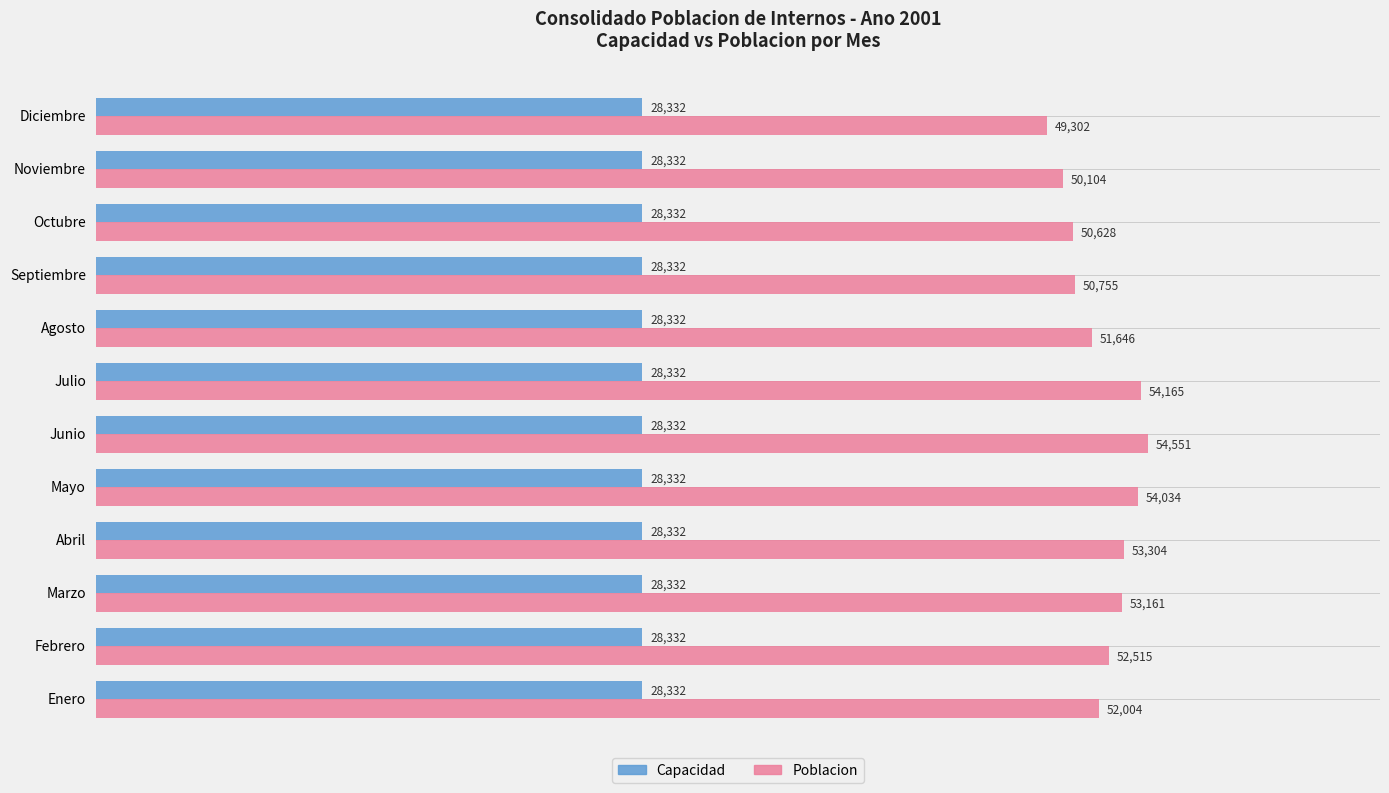

The value of Poblacion at Agosto is 51646. True or false?

True